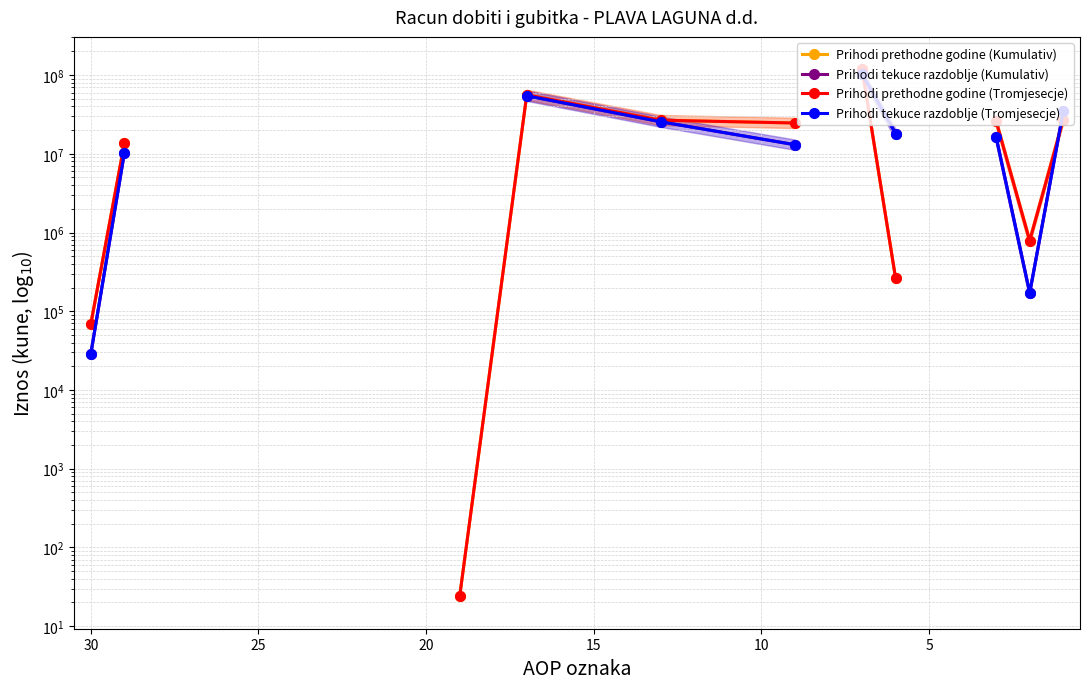

How many lines are shown in the chart?

4